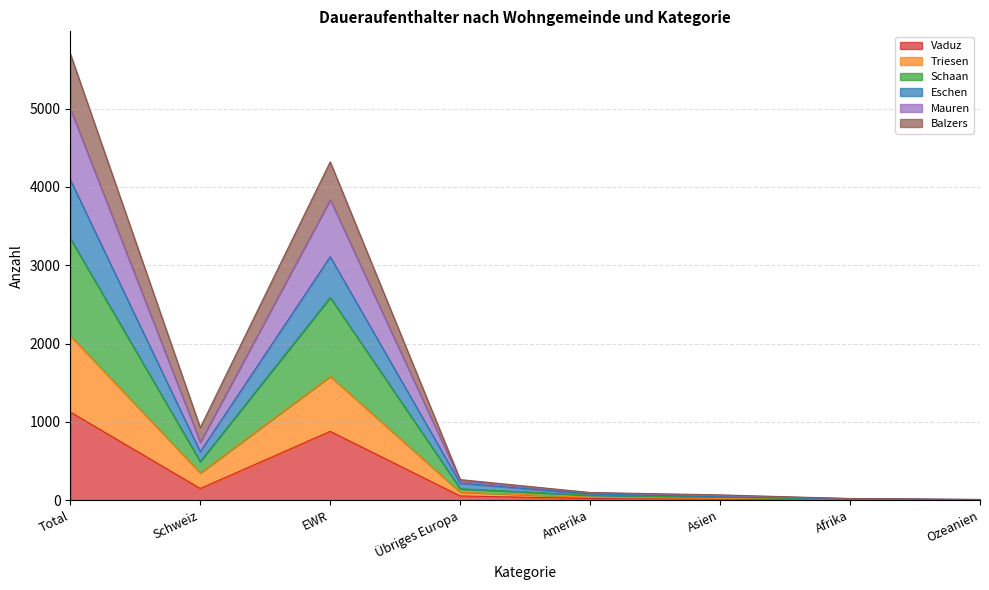

Reading left to right, extract all data points from this chart.

Vaduz: 1126	149	879	54	21	15	6	2
Triesen: 2100	347	1581	102	37	23	12	4
Schaan: 3343	493	2589	146	63	35	13	6
Eschen: 4093	620	3110	217	79	45	17	7
Mauren: 5001	740	3837	247	94	58	20	9
Balzers: 5703	927	4321	263	98	68	21	9